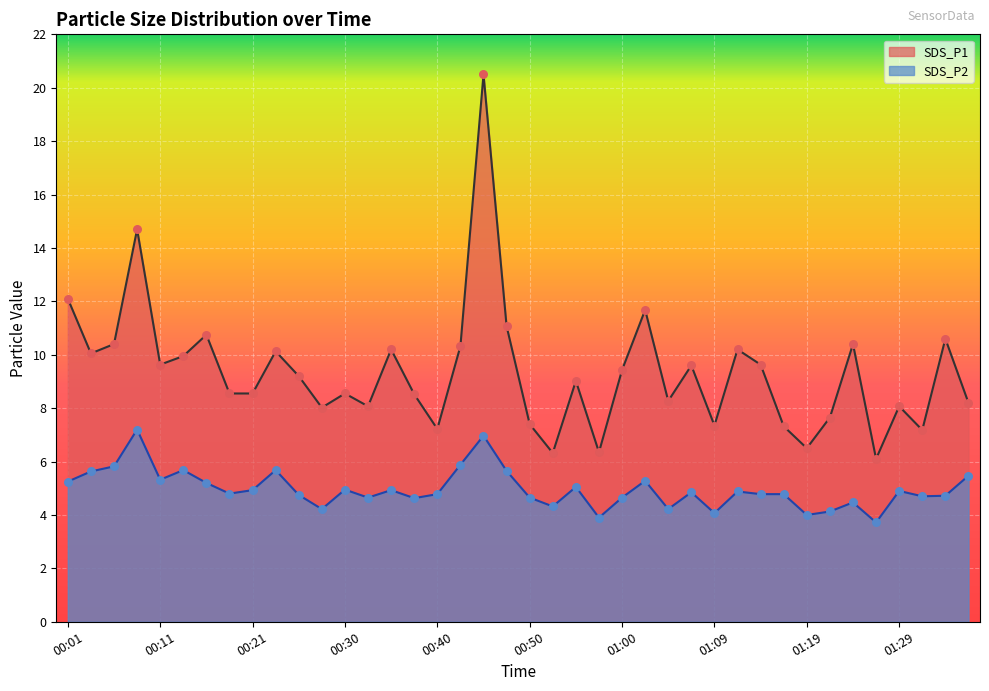

Is the value of SDS_P2 at 01:29 greater than the value of SDS_P1 at 01:27?

No